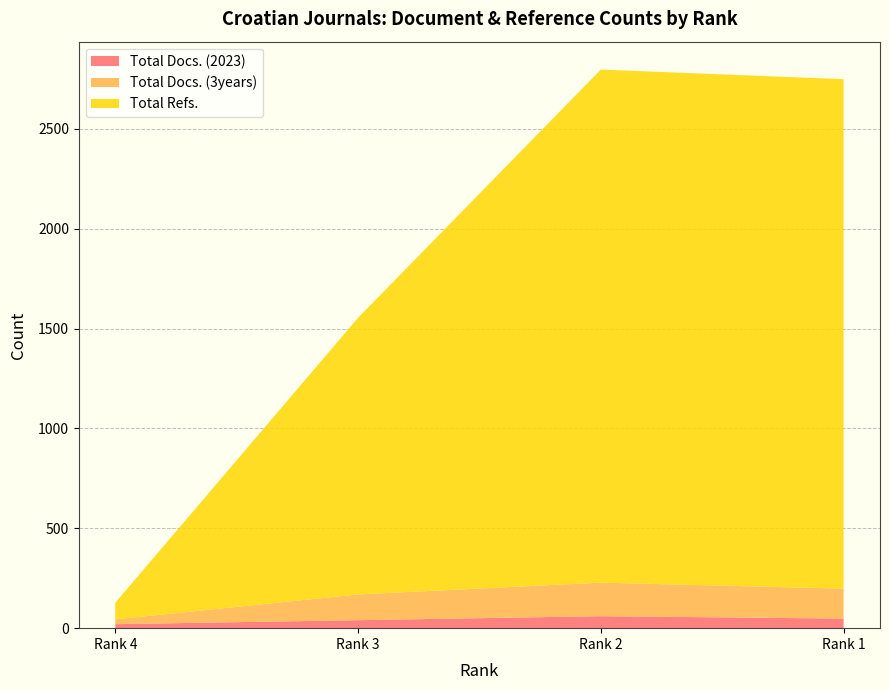

Reading left to right, transcribe all the data shown in this chart.

Total Docs. (2023): 20	40	60	48
Total Docs. (3years): 24	129	168	150
Total Refs.: 83	1385	2569	2551